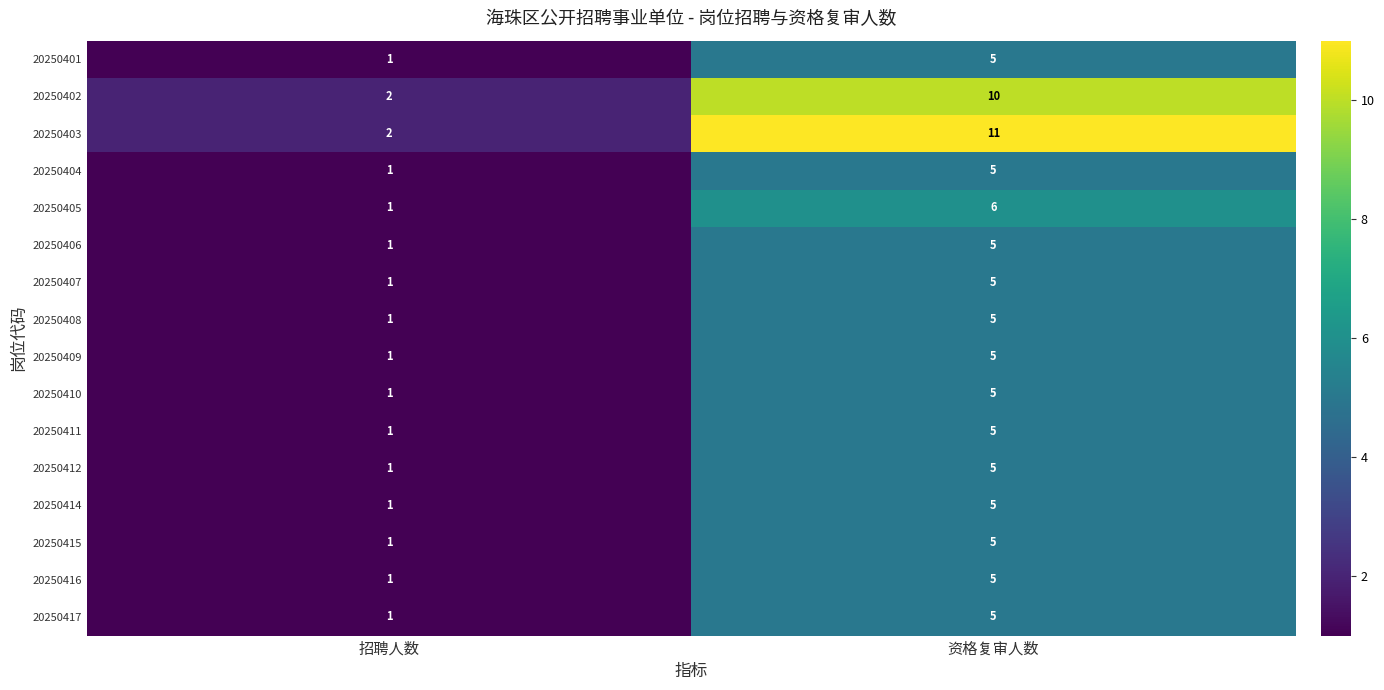

Count the number of categories in the chart.

2